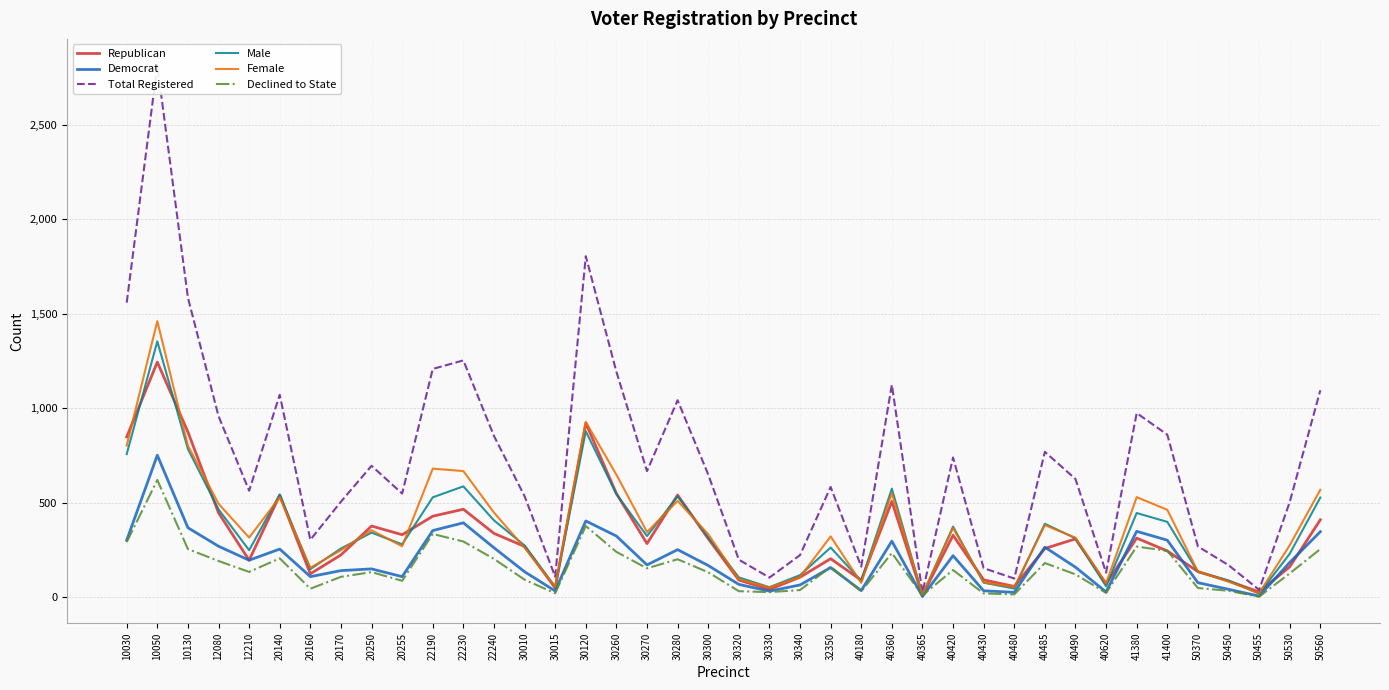

Reading right to left, list all the values displayed in this chart.

Republican: 50560=409	50530=160	50455=27	50450=85	50370=135	41400=244	41380=312	40620=70	40490=308	40485=257	40480=56	40430=91	40420=327	40365=9	40360=506	40180=89	32350=203	30340=105	30330=40	30320=90	30300=309	30280=540	30270=283	30260=548	30120=921	30015=48	30010=268	22240=337	22230=465	22190=428	20255=330	20250=376	20170=223	20160=123	20140=539	12210=195	12080=446	10130=874	10050=1244	10030=848
Democrat: 50560=346	50530=183	50455=5	50450=41	50370=76	41400=301	41380=348	40620=27	40490=158	40485=264	40480=25	40430=33	40420=219	40365=3	40360=296	40180=34	32350=156	30340=64	30330=31	30320=67	30300=167	30280=251	30270=170	30260=323	30120=403	30015=32	30010=134	22240=261	22230=393	22190=352	20255=108	20250=149	20170=140	20160=108	20140=254	12210=195	12080=269	10130=367	10050=751	10030=301
Total Registered: 50560=1095	50530=503	50455=38	50450=169	50370=268	41400=860	41380=974	40620=129	40490=625	40485=769	40480=98	40430=153	40420=739	40365=24	40360=1124	40180=161	32350=583	30340=222	30330=103	30320=198	30300=649	30280=1042	30270=667	30260=1193	30120=1805	30015=108	30010=534	22240=853	22230=1253	22190=1208	20255=548	20250=695	20170=505	20160=303	20140=1071	12210=563	12080=958	10130=1585	10050=2815	10030=1559
Male: 50560=527	50530=229	50455=18	50450=87	50370=133	41400=398	41380=445	40620=57	40490=311	40485=388	40480=45	40430=76	40420=373	40365=11	40360=574	40180=86	32350=262	30340=116	30330=52	30320=104	30300=316	30280=533	30270=323	30260=545	30120=878	30015=54	30010=273	22240=406	22230=586	22190=528	20255=279	20250=341	20170=257	20160=148	20140=543	12210=248	12080=464	10130=784	10050=1354	10030=757
Female: 50560=568	50530=274	50455=20	50450=82	50370=135	41400=462	41380=529	40620=72	40490=314	40485=381	40480=53	40430=77	40420=366	40365=13	40360=550	40180=75	32350=321	30340=106	30330=51	30320=94	30300=333	30280=509	30270=344	30260=648	30120=927	30015=54	30010=261	22240=447	22230=667	22190=680	20255=269	20250=354	20170=248	20160=155	20140=528	12210=315	12080=494	10130=801	10050=1461	10030=802
Declined to State: 50560=254	50530=125	50455=2	50450=33	50370=48	41400=245	41380=267	40620=22	40490=120	40485=180	40480=14	40430=19	40420=143	40365=9	40360=233	40180=30	32350=160	30340=37	30330=26	30320=31	30300=131	30280=200	30270=152	30260=239	30120=376	30015=20	30010=92	22240=202	22230=294	22190=334	20255=86	20250=132	20170=107	20160=44	20140=205	12210=133	12080=191	10130=254	10050=620	10030=291